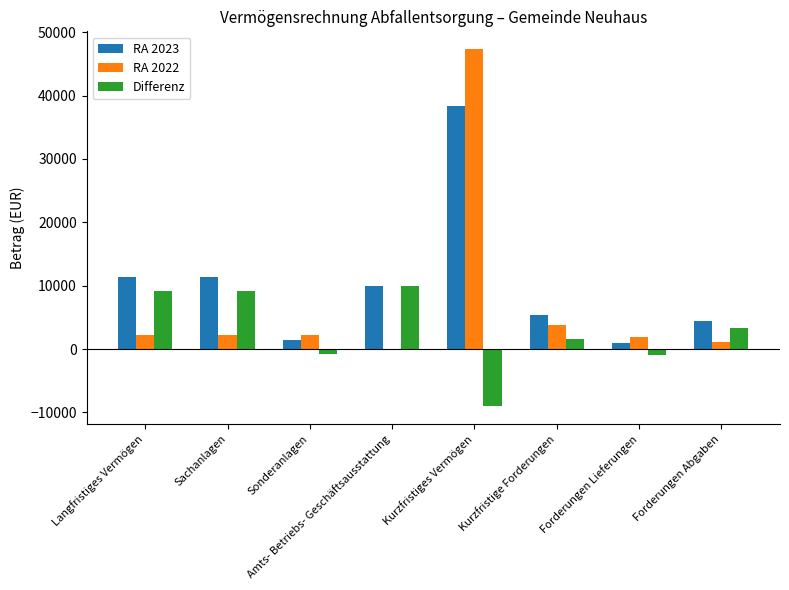

Which series changed the most between Amts- Betriebs- Geschäftsausstattung and Kurzfristiges Vermögen?

RA 2022